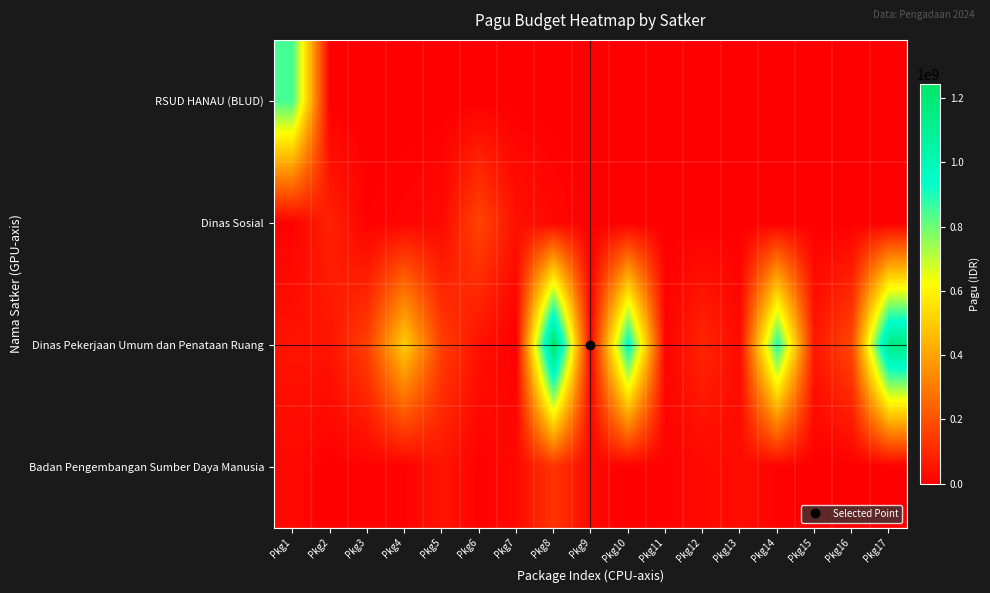

Reading left to right, list all the values displayed in this chart.

RSUD HANAU (BLUD): Pkg1=846300000	Pkg2=0	Pkg3=0	Pkg4=0	Pkg5=0	Pkg6=0	Pkg7=0	Pkg8=0	Pkg9=0	Pkg10=0	Pkg11=0	Pkg12=0	Pkg13=0	Pkg14=0	Pkg15=0	Pkg16=0	Pkg17=0
Dinas Sosial: Pkg1=6000000	Pkg2=81778000	Pkg3=5000000	Pkg4=12500000	Pkg5=21100000	Pkg6=167900000	Pkg7=41600000	Pkg8=18000000	Pkg9=0	Pkg10=0	Pkg11=0	Pkg12=0	Pkg13=0	Pkg14=0	Pkg15=0	Pkg16=0	Pkg17=0
Dinas Pekerjaan Umum dan Penataan Ruang: Pkg1=48500000	Pkg2=50000000	Pkg3=154840000	Pkg4=499932000	Pkg5=154650000	Pkg6=42800000	Pkg7=800000	Pkg8=1244880000	Pkg9=8820000	Pkg10=959971000	Pkg11=8160000	Pkg12=90900000	Pkg13=27200000	Pkg14=896402000	Pkg15=54150000	Pkg16=176600000	Pkg17=1154145000
Badan Pengembangan Sumber Daya Manusia: Pkg1=21435851	Pkg2=1650000	Pkg3=9001057	Pkg4=4675000	Pkg5=51337383	Pkg6=5100000	Pkg7=23508875	Pkg8=127409795	Pkg9=18570000	Pkg10=3069800	Pkg11=8130750	Pkg12=21624000	Pkg13=30660000	Pkg14=8471520	Pkg15=0	Pkg16=0	Pkg17=0